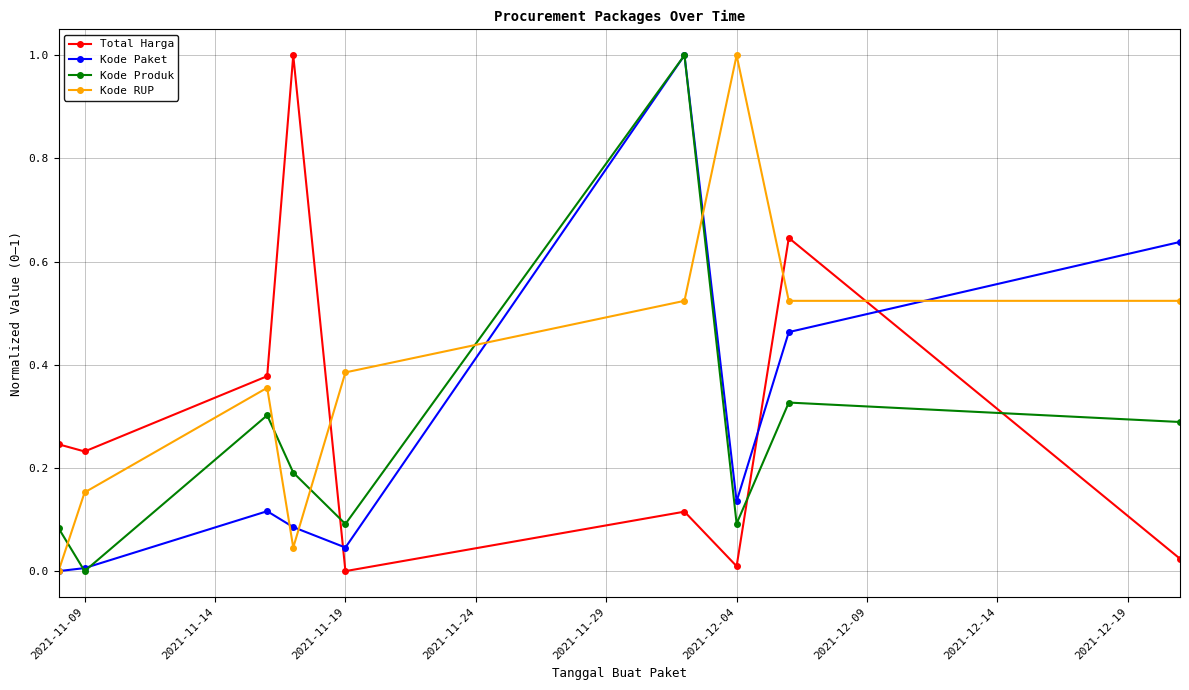

Which series has the largest total across all categories?

Kode RUP